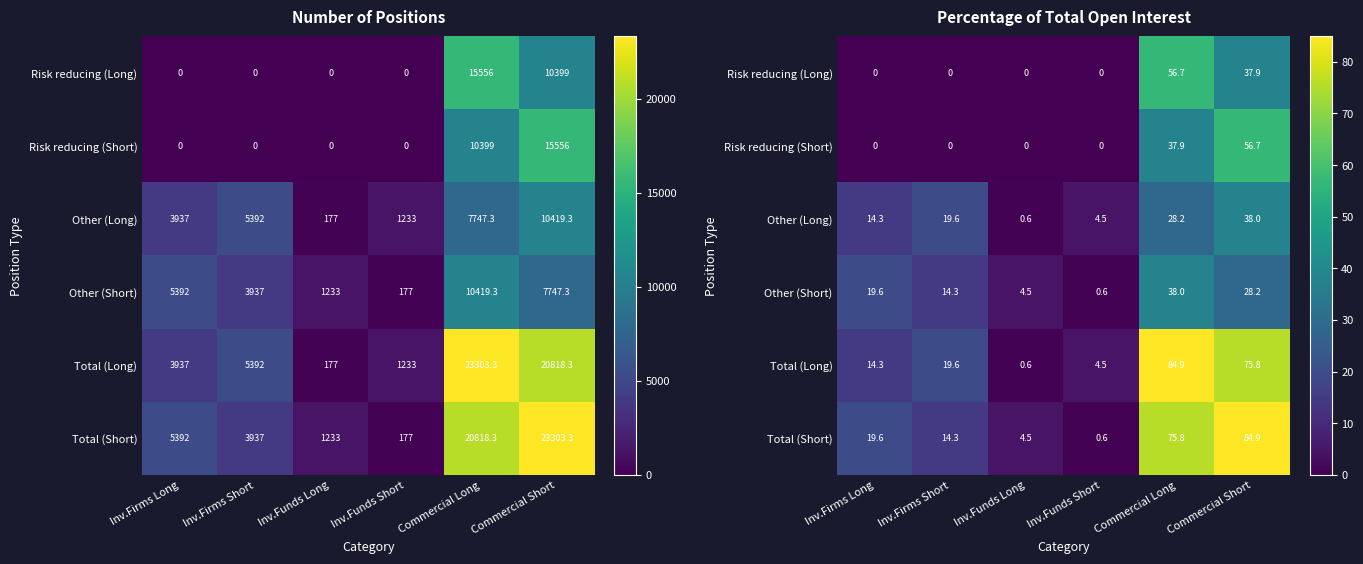

What is the approximate value of Risk reducing (Short) at Commercial Long?

37.9